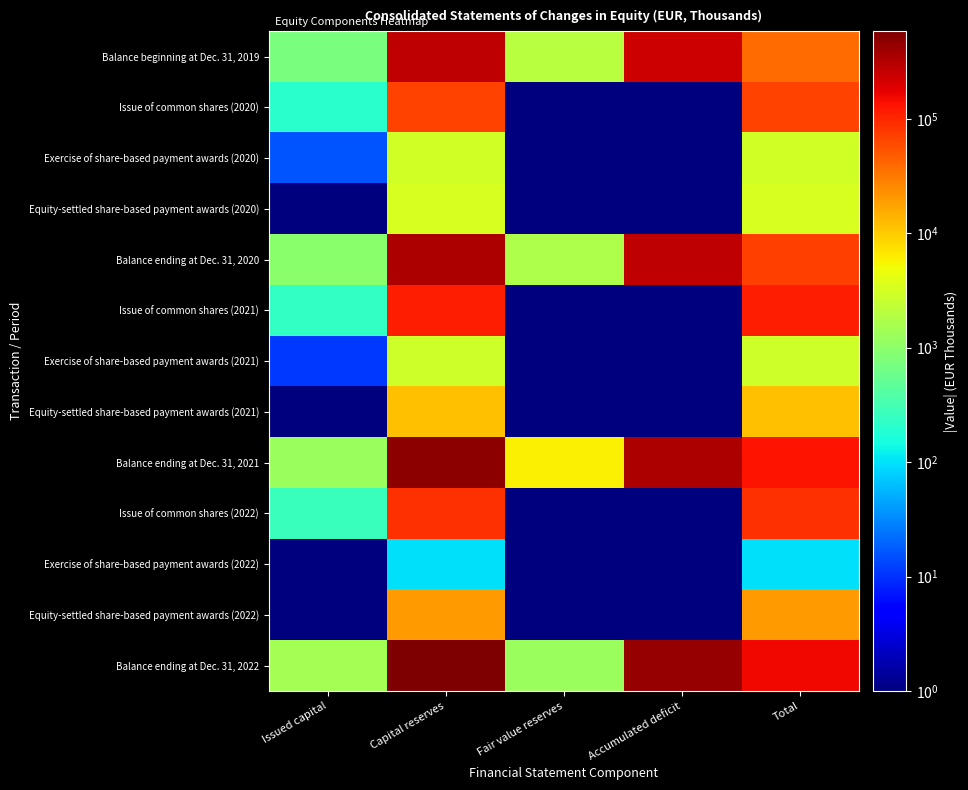

List the series in order of their peak value, highest first.

Balance ending at Dec. 31, 2022, Balance ending at Dec. 31, 2021, Balance ending at Dec. 31, 2020, Balance beginning at Dec. 31, 2019, Issue of common shares (2021), Issue of common shares (2022), Issue of common shares (2020), Equity-settled share-based payment awards (2022), Equity-settled share-based payment awards (2021), Equity-settled share-based payment awards (2020), Exercise of share-based payment awards (2020), Exercise of share-based payment awards (2021), Exercise of share-based payment awards (2022)